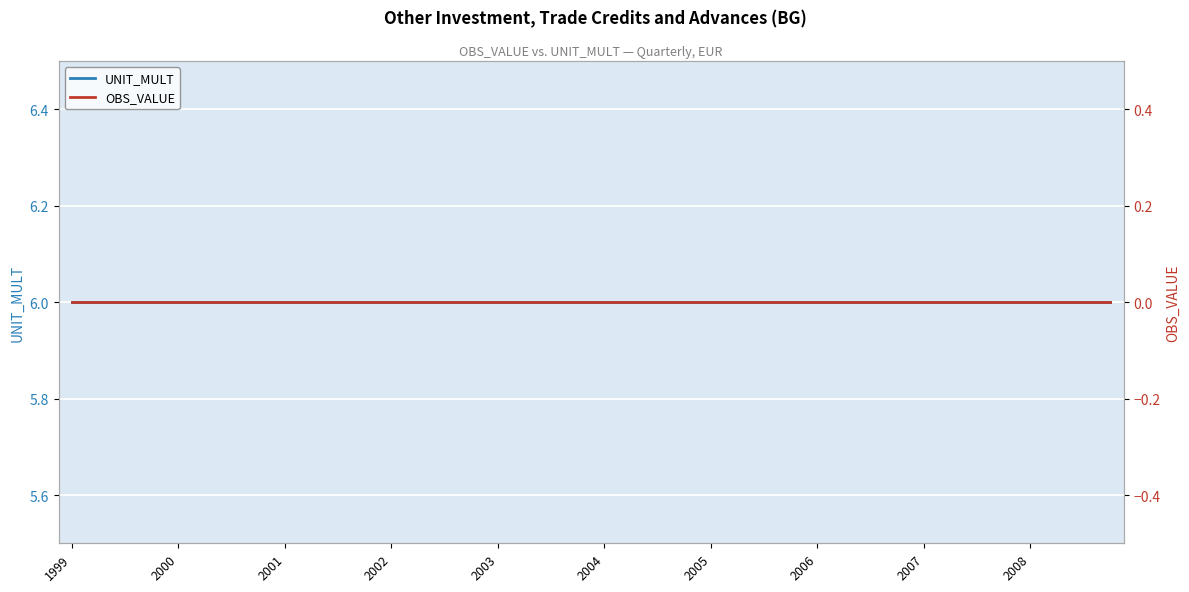

True or false: UNIT_MULT and OBS_VALUE cross at least once.

False